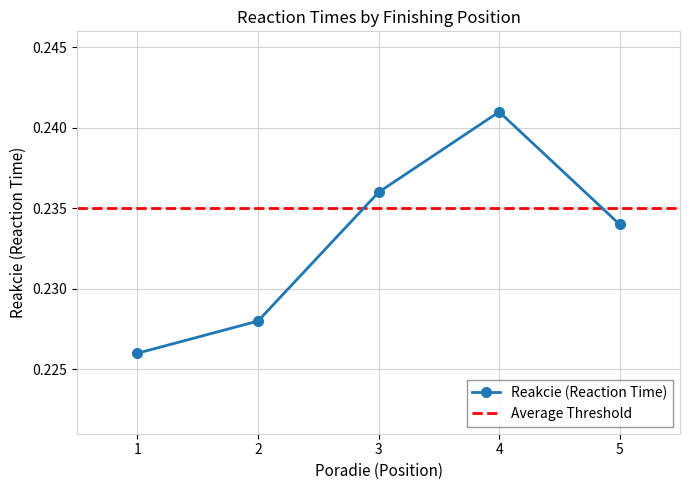

List the labels in order of value, largest first.

4, 3, 5, 2, 1